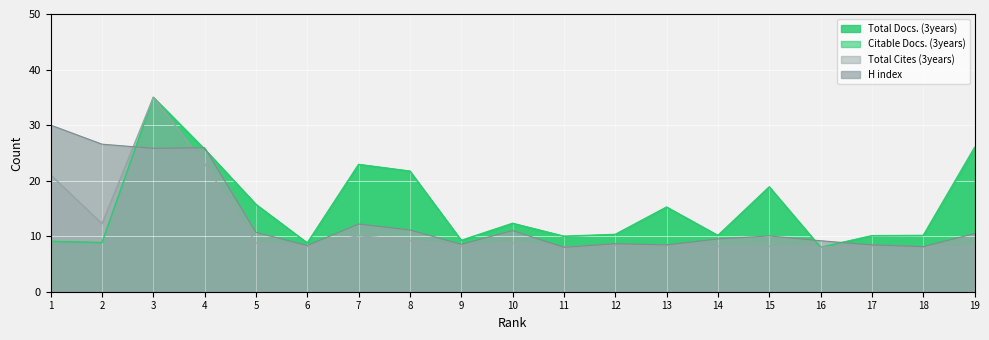

Which series has the widest spread of values?

Total Docs. (3years)